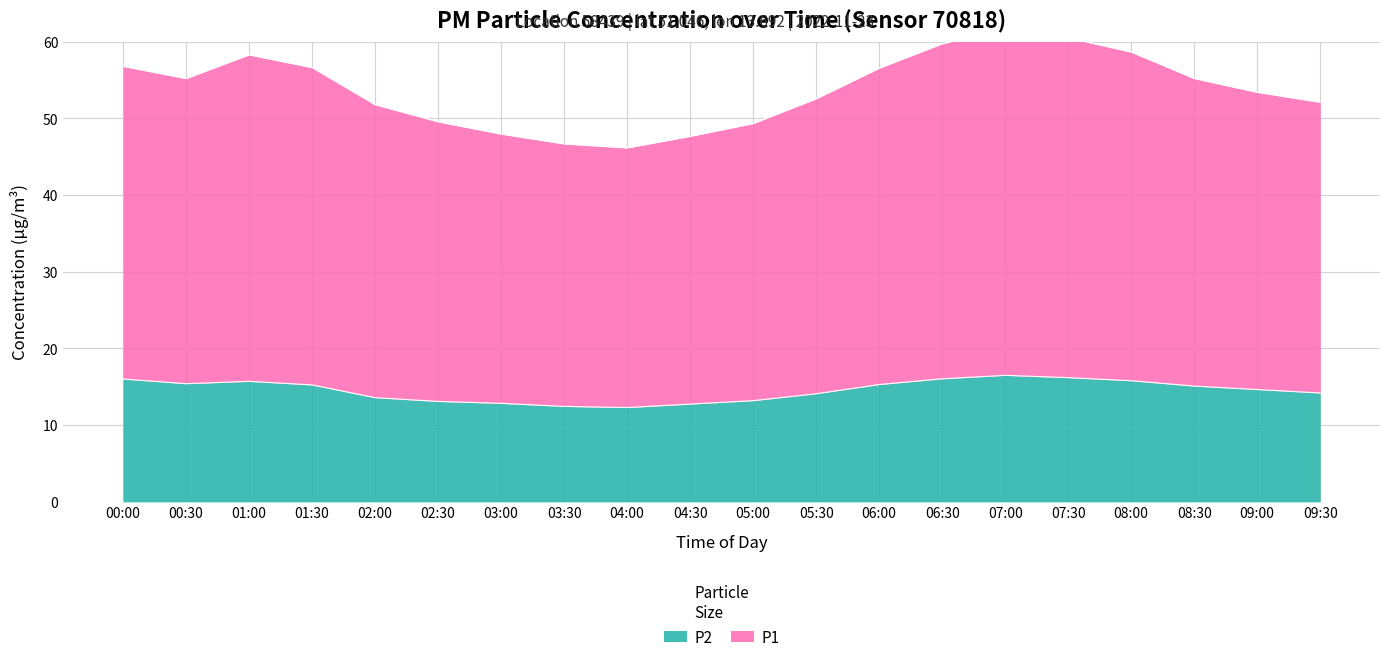

Where is P2 nearest to the value 14?

05:30